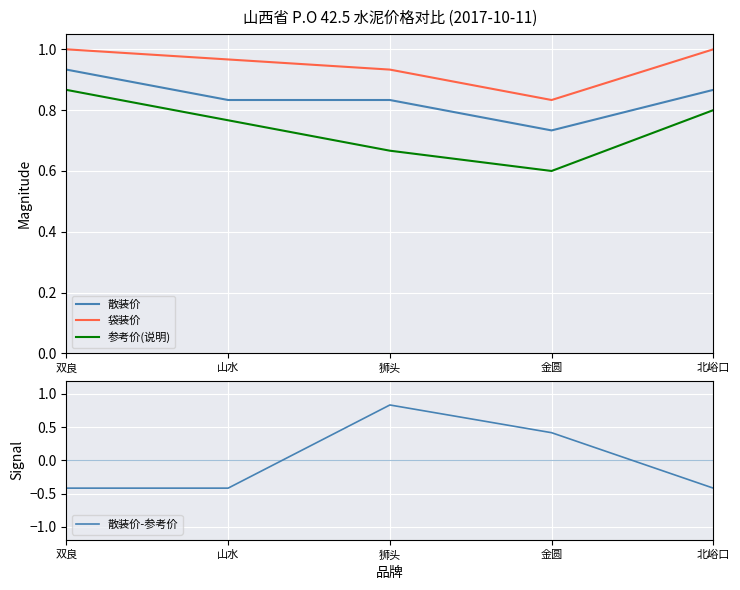

At which category is the sum across all series the highest?

狮头